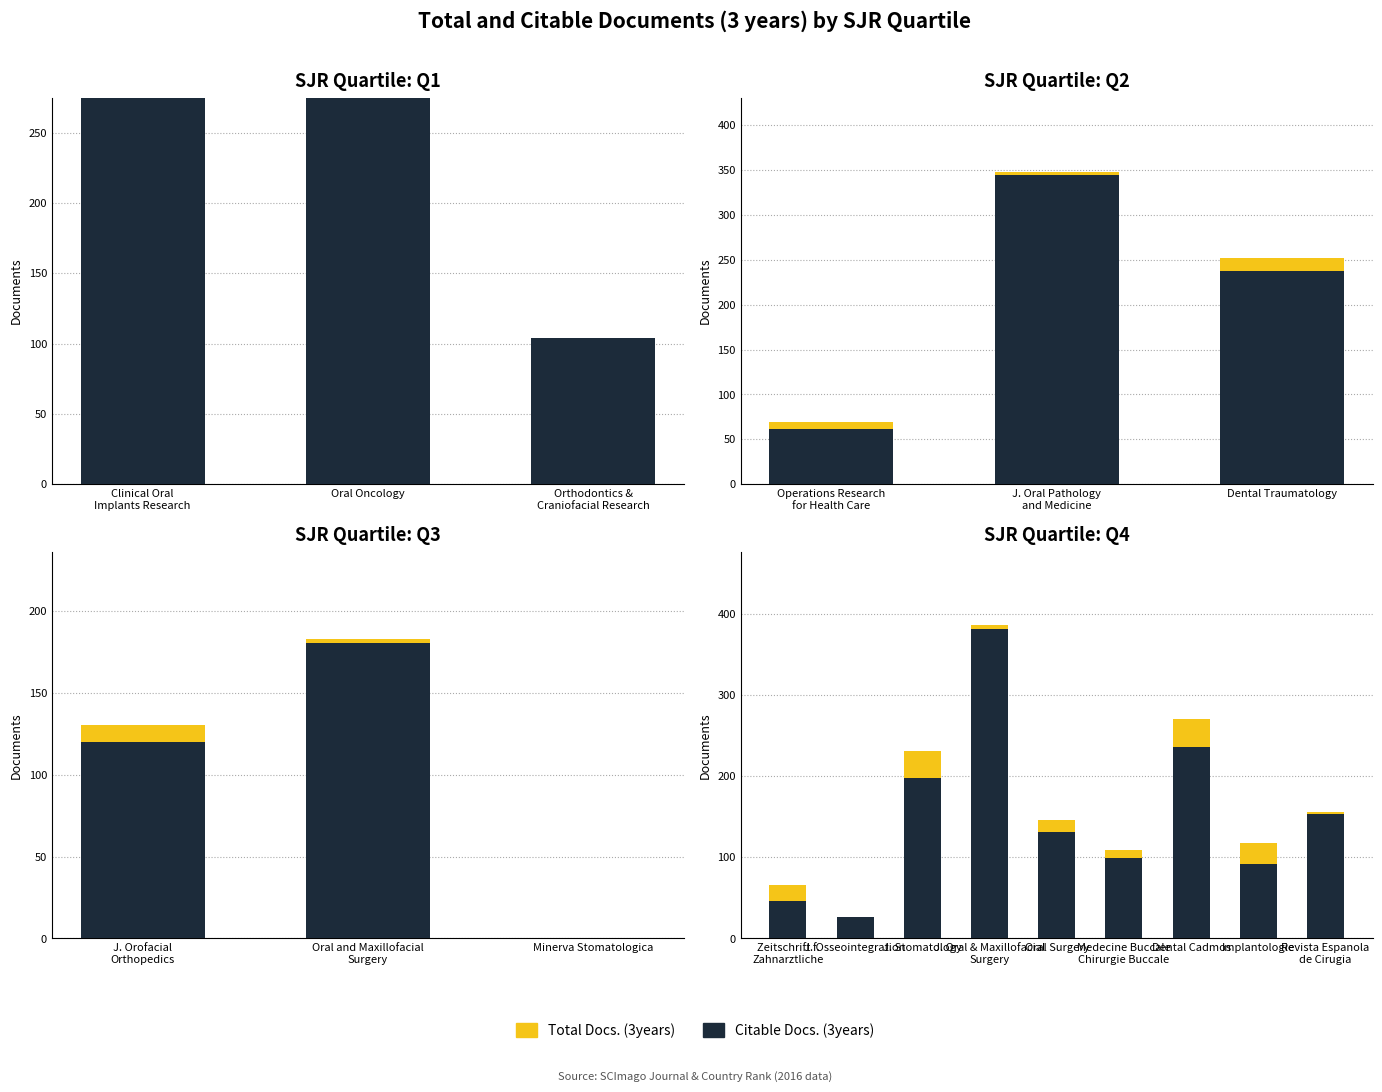

Is it true that Total Docs. (3years) equals 321 at J. Stomatology?

False